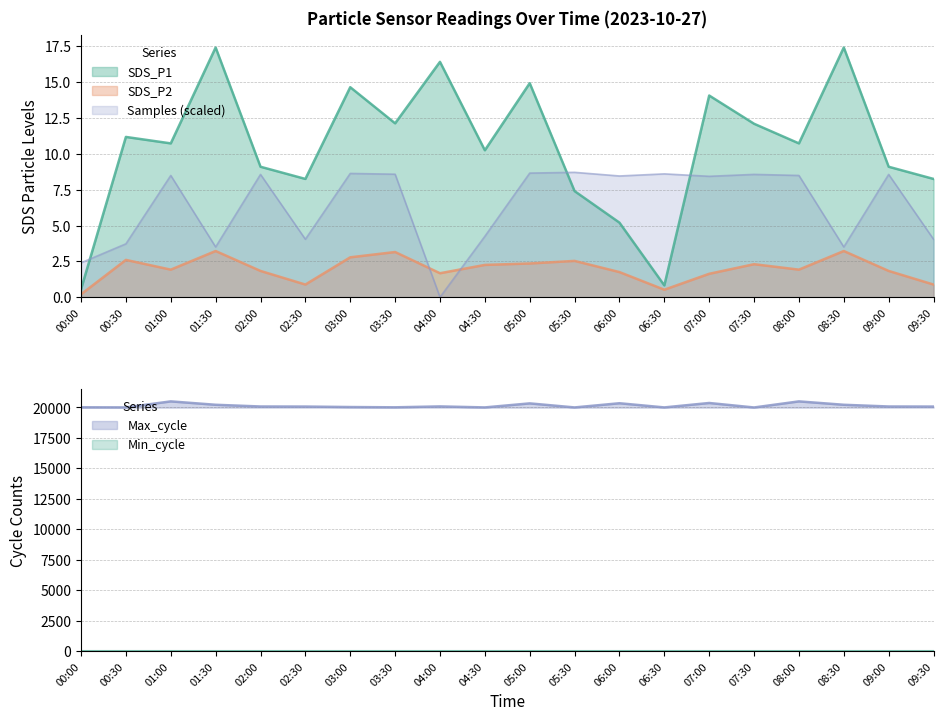

What is the total value across all series at 05:00?

20362.1